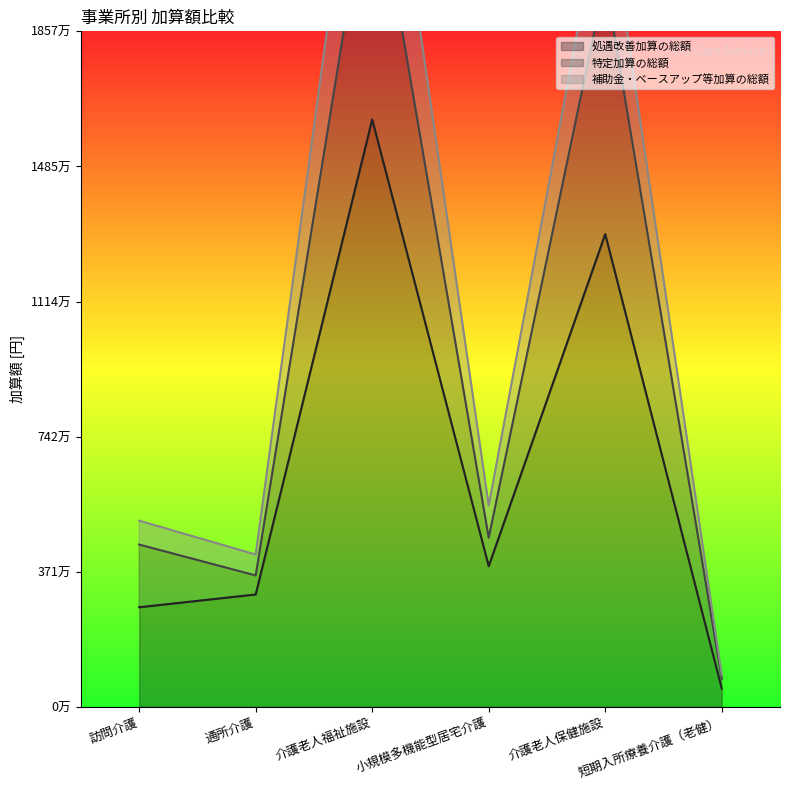

What is the value of the 特定加算の総額 point at the 5th from the left?

19992960